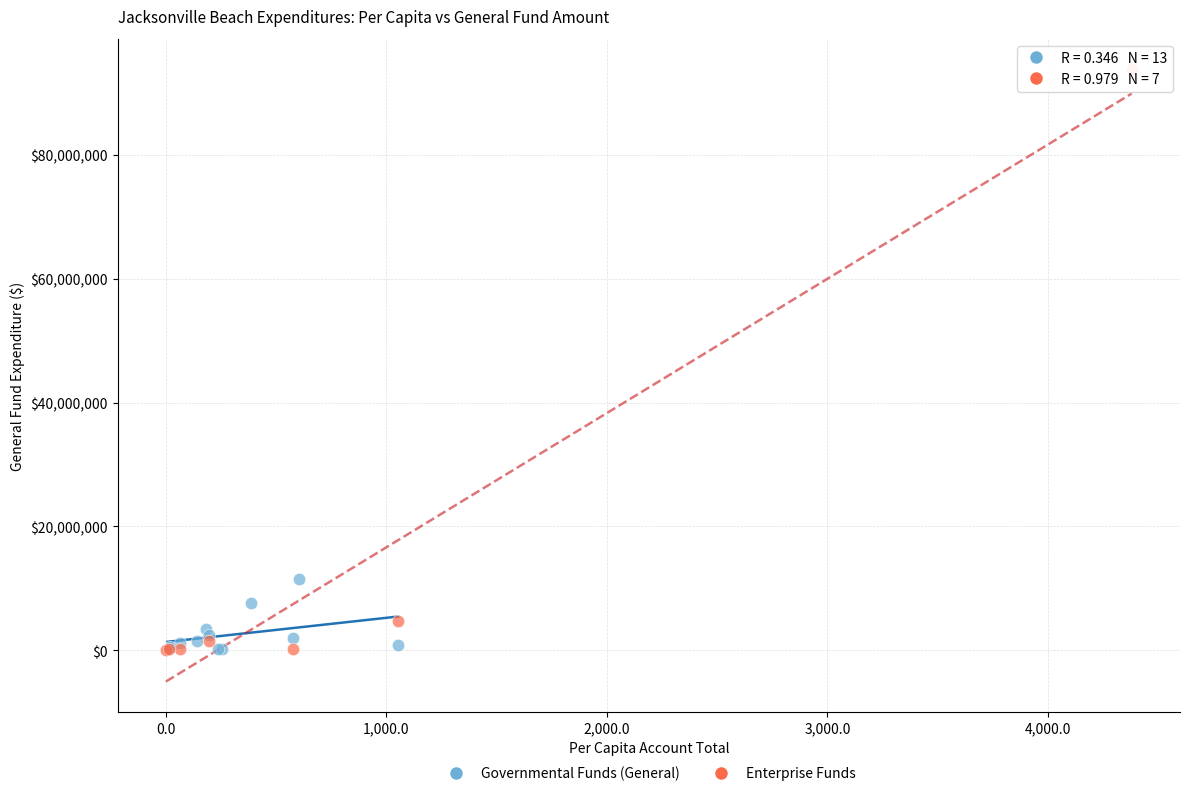

Which series has the largest Y range (max minus min)?

Enterprise Funds